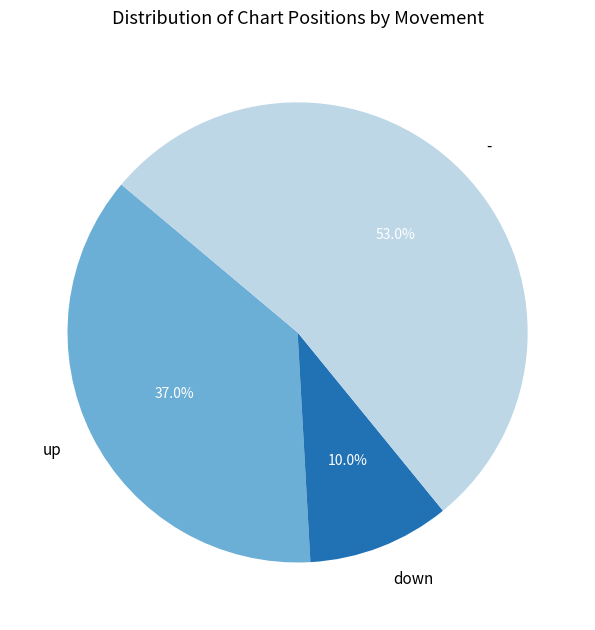

Does any single category account for the majority?

Yes